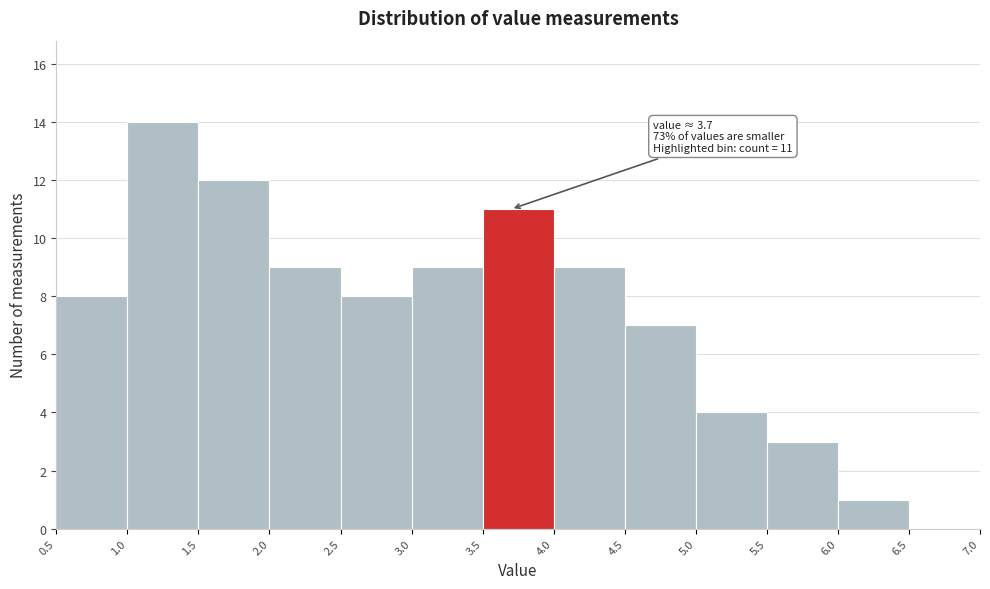

Which range on the x-axis has the tallest bar?

1.0 to 1.5